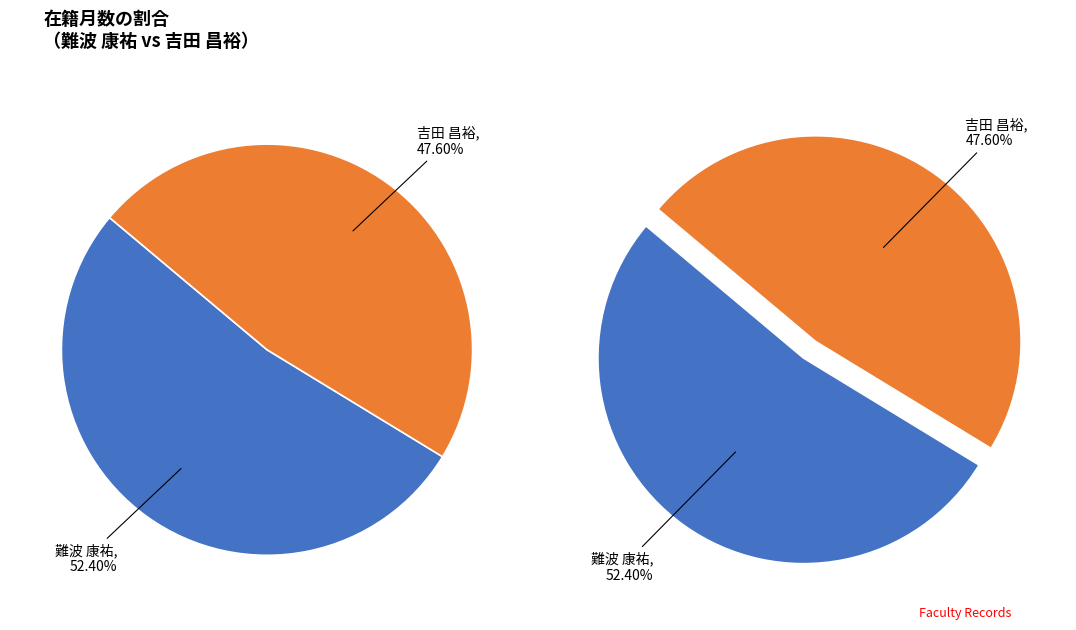

How many segments does this pie chart have?

2